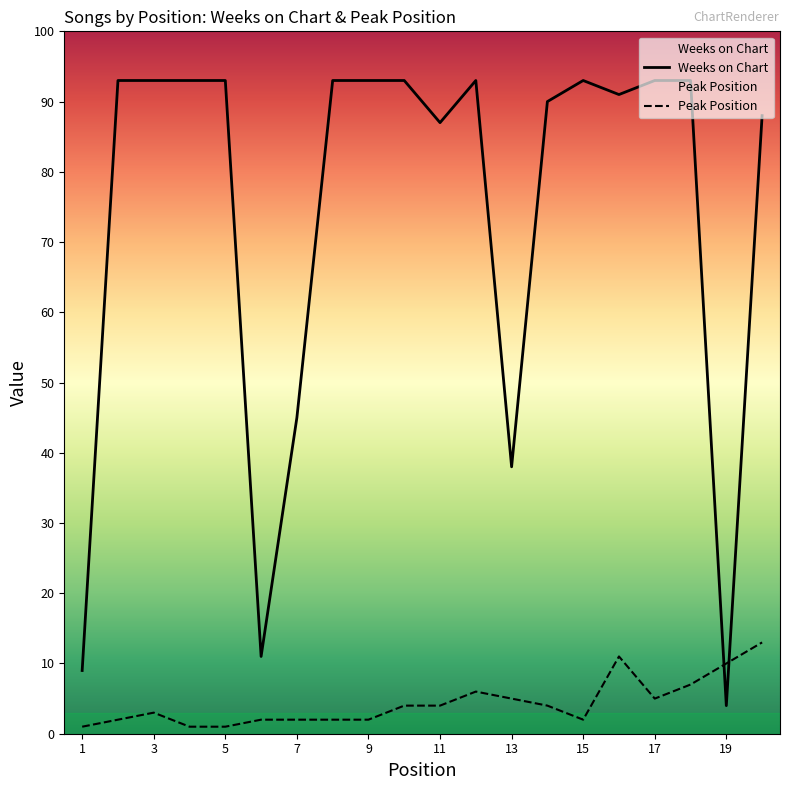

What is the total value across all series at 20?

101